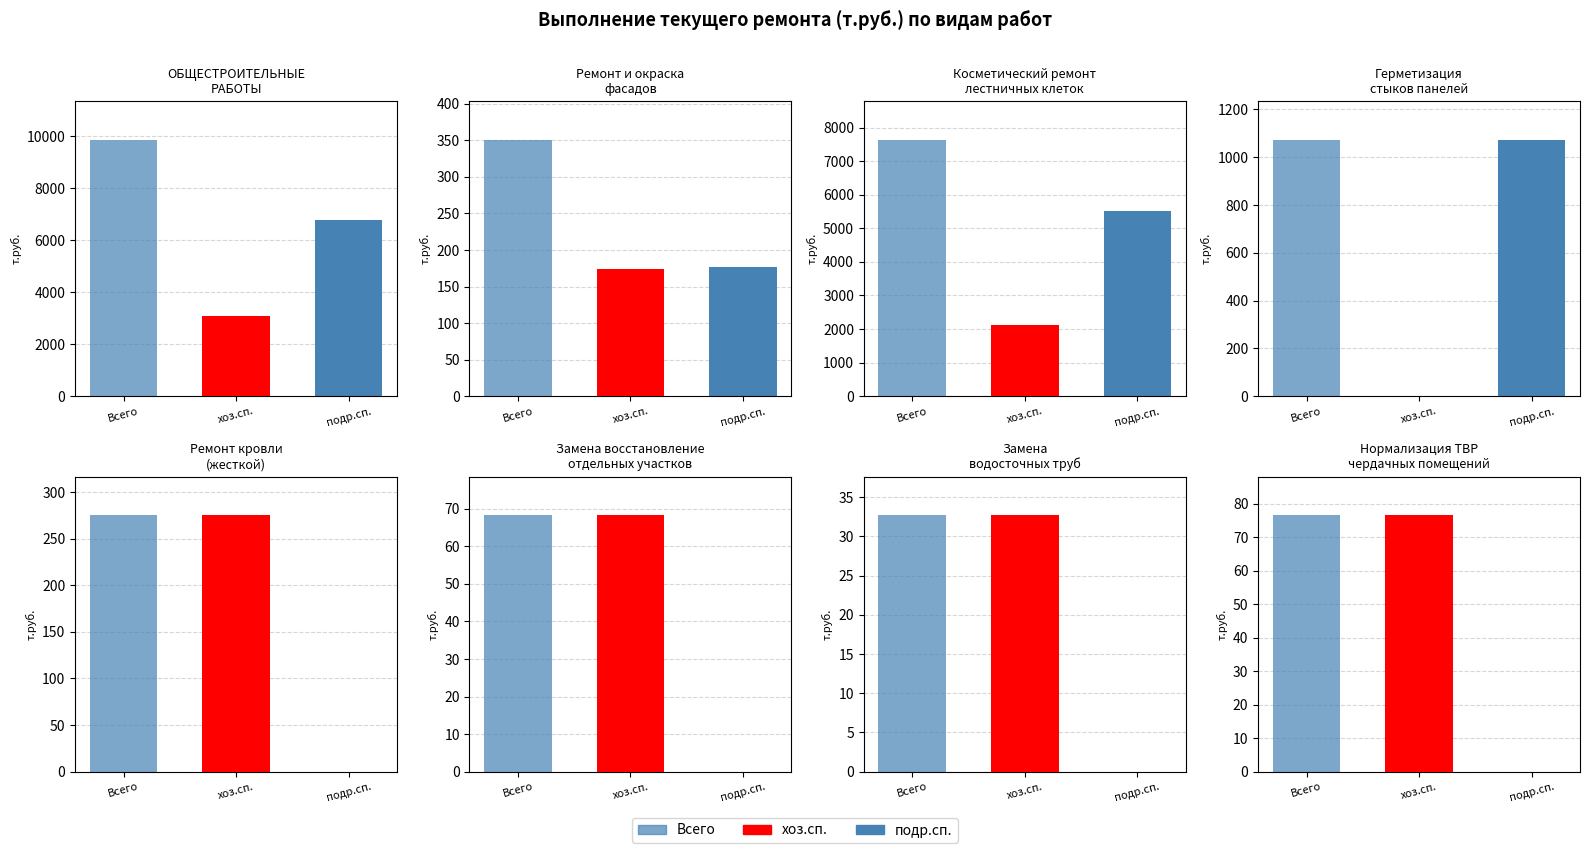

Where does the Всего series first go above 350?

ОБЩЕСТРОИТЕЛЬНЫЕ
РАБОТЫ